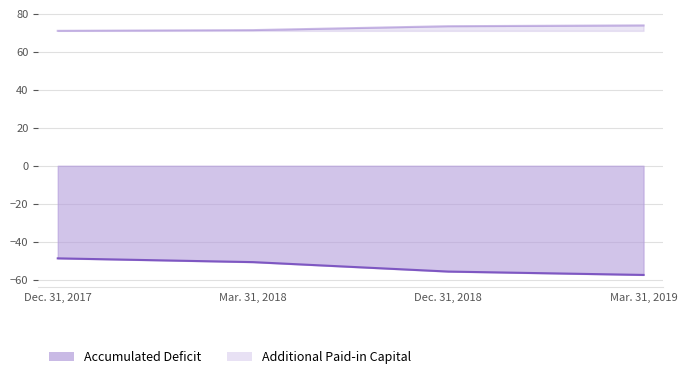

What is the highest value of the Accumulated Deficit series?

-48.7